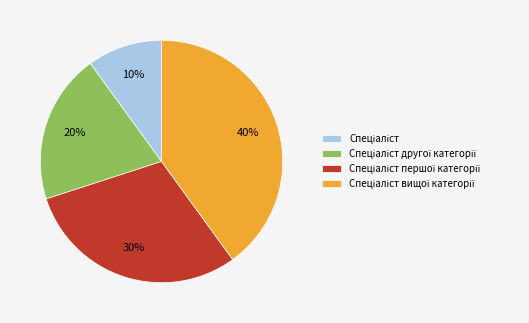

How many segments does this pie chart have?

4